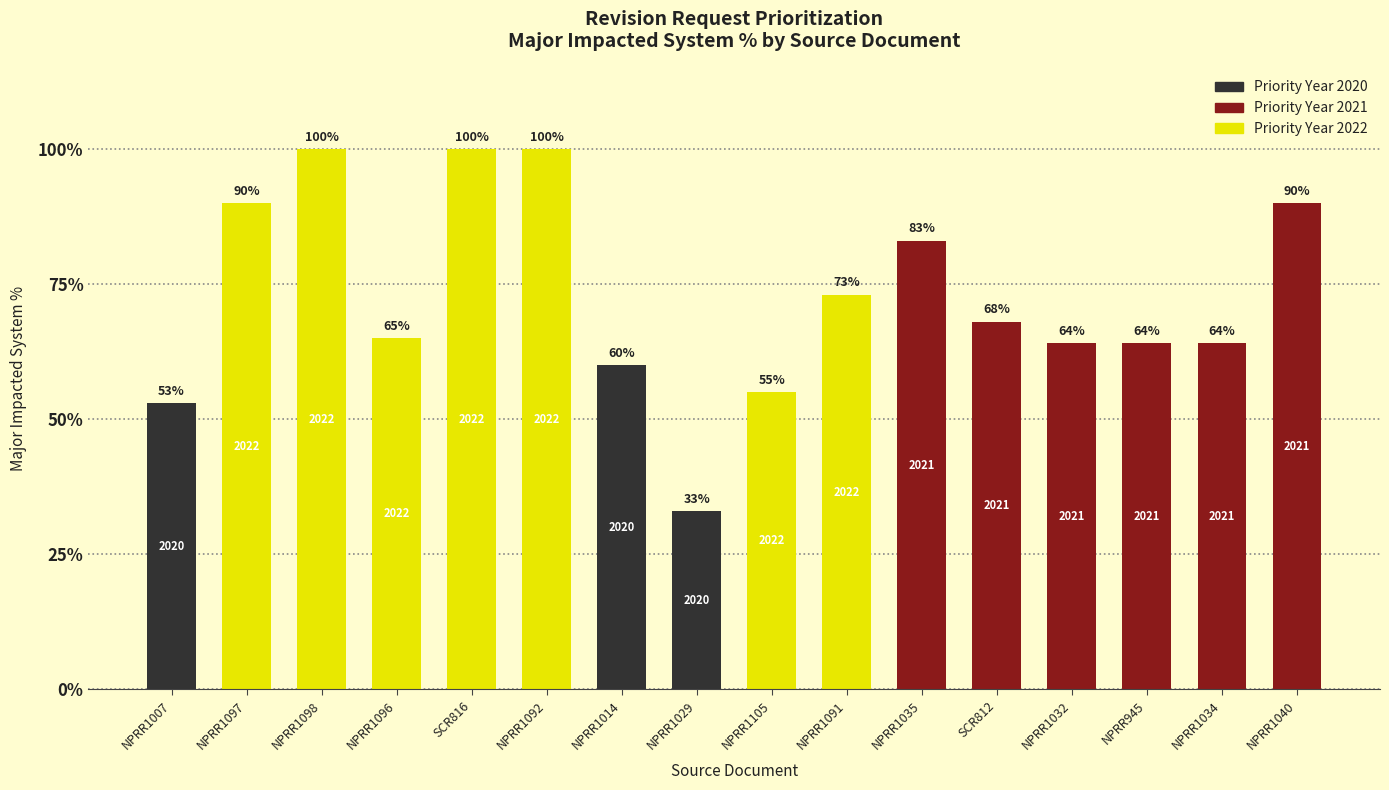

Does the chart contain stacked bars?

No